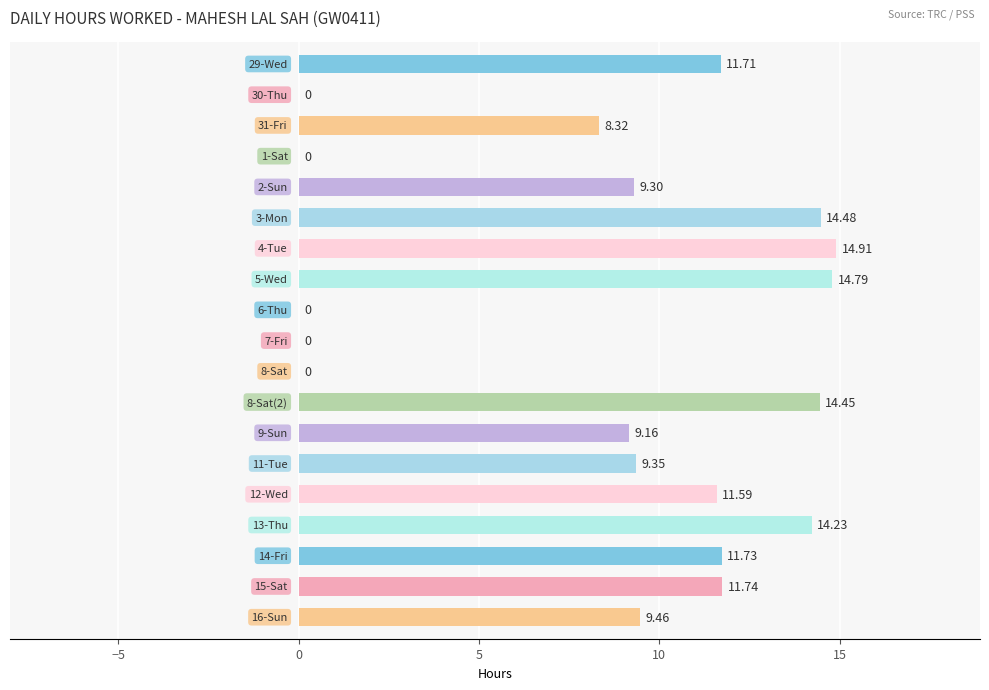

What is the sum of all values?

165.2